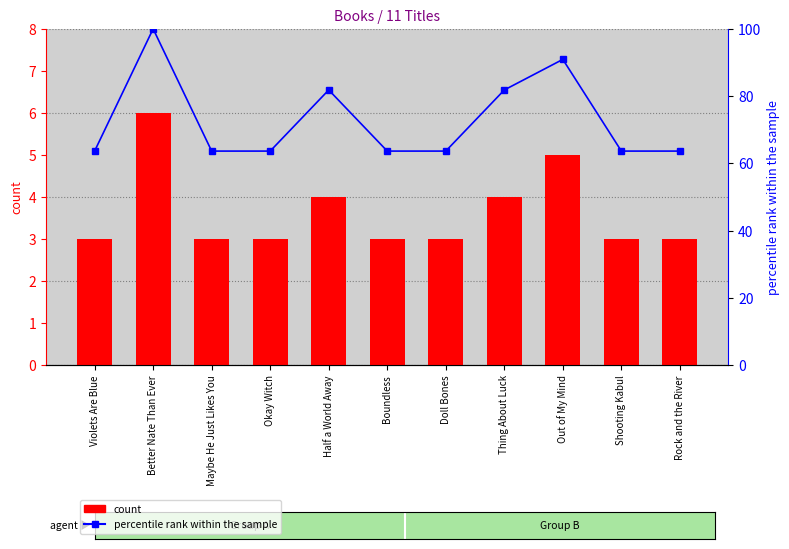

What are all the series names shown in the legend?

count, percentile rank within the sample